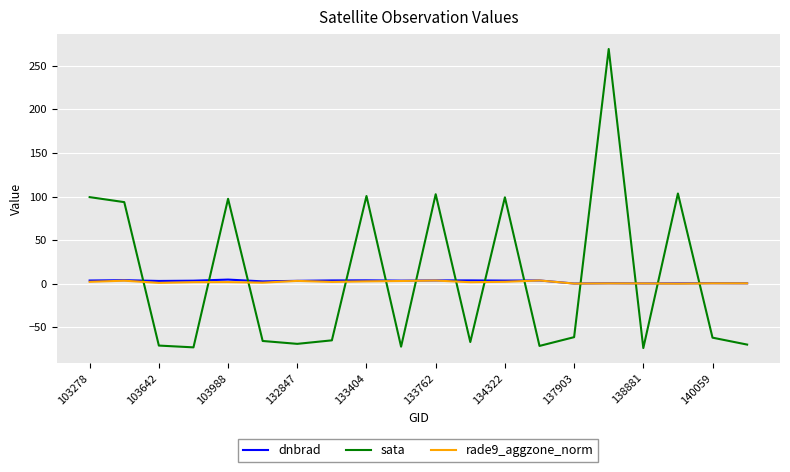

Which series has the widest spread of values?

sata